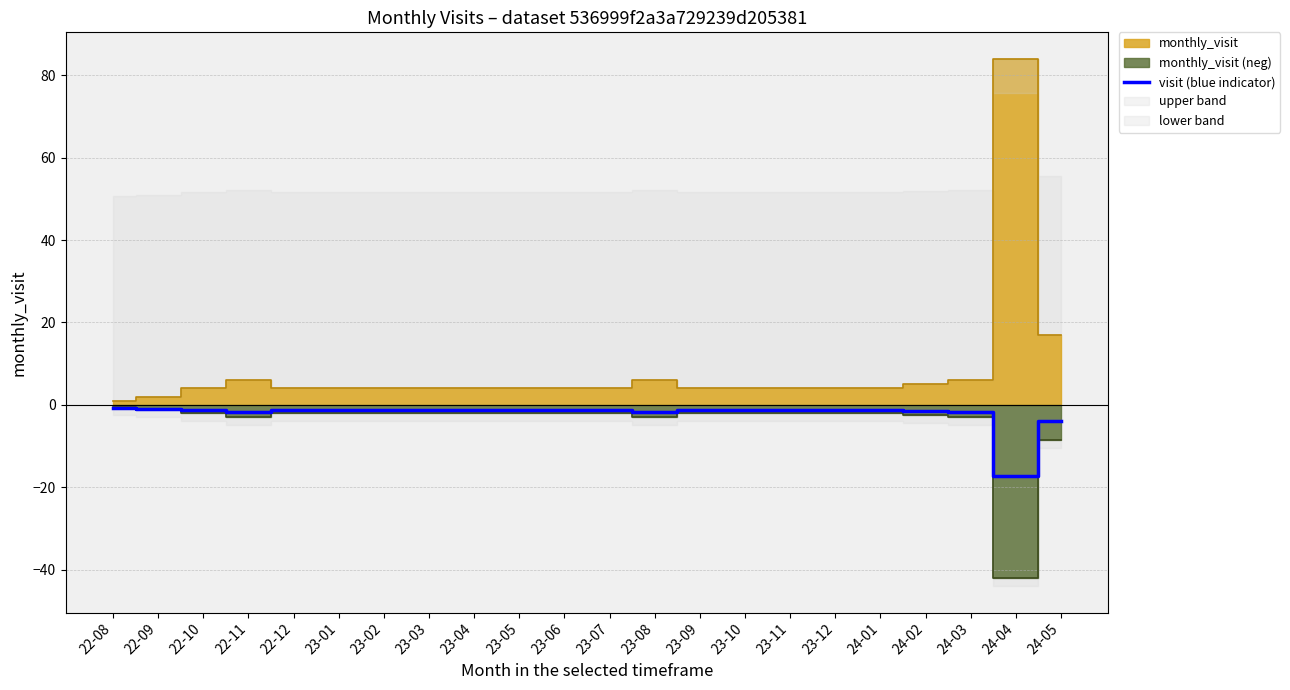

Read the value at 22-11.

-1.7